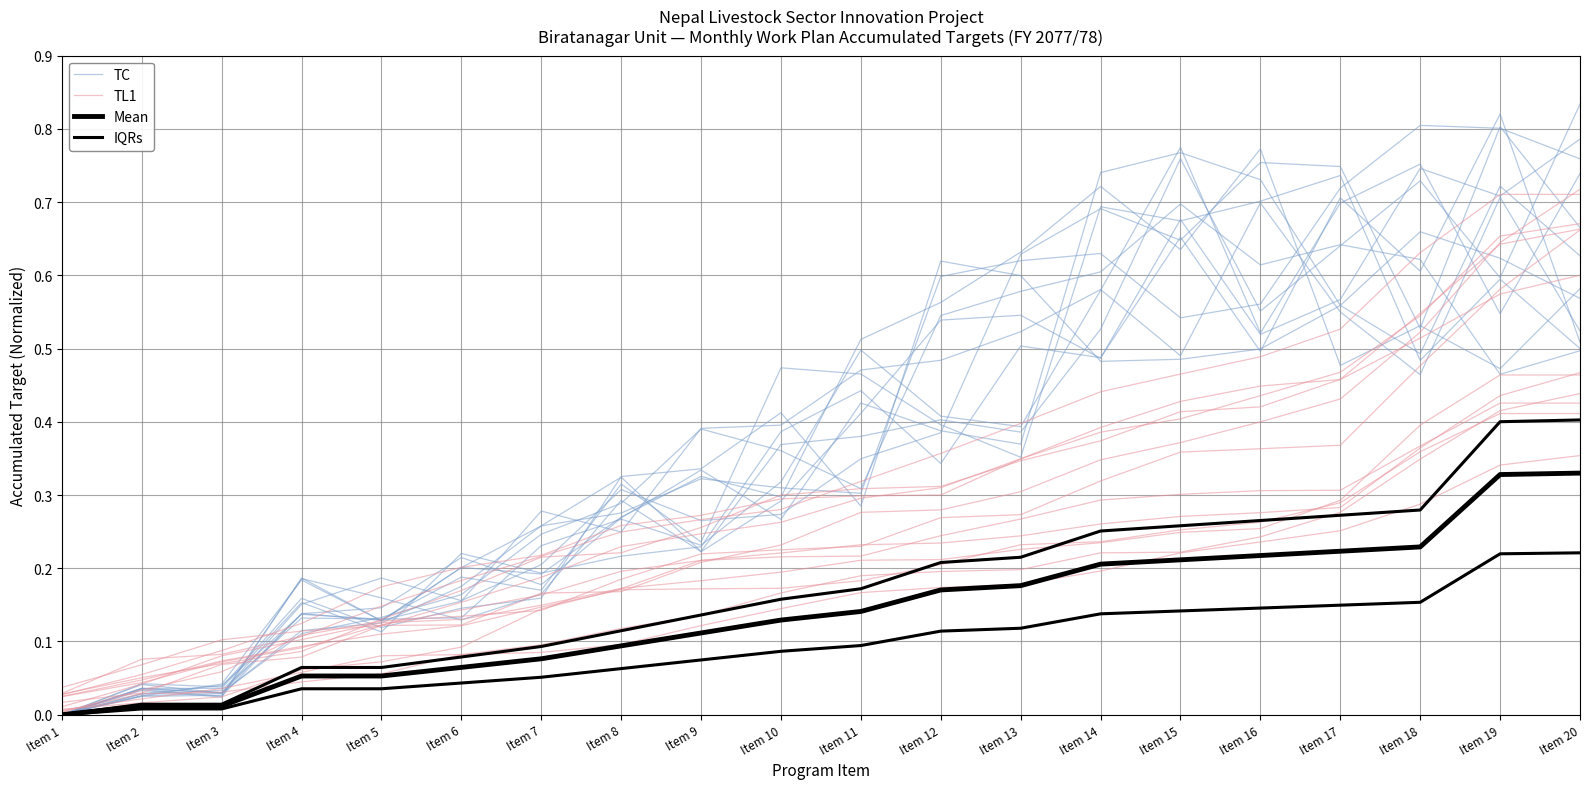

What is the difference between the highest and lowest values at Item 12?

0.4